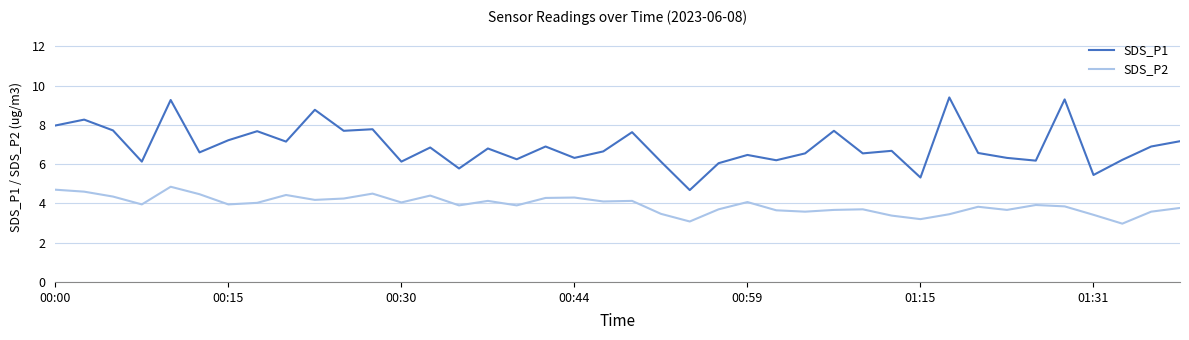

What is the maximum value shown in the chart?

9.4